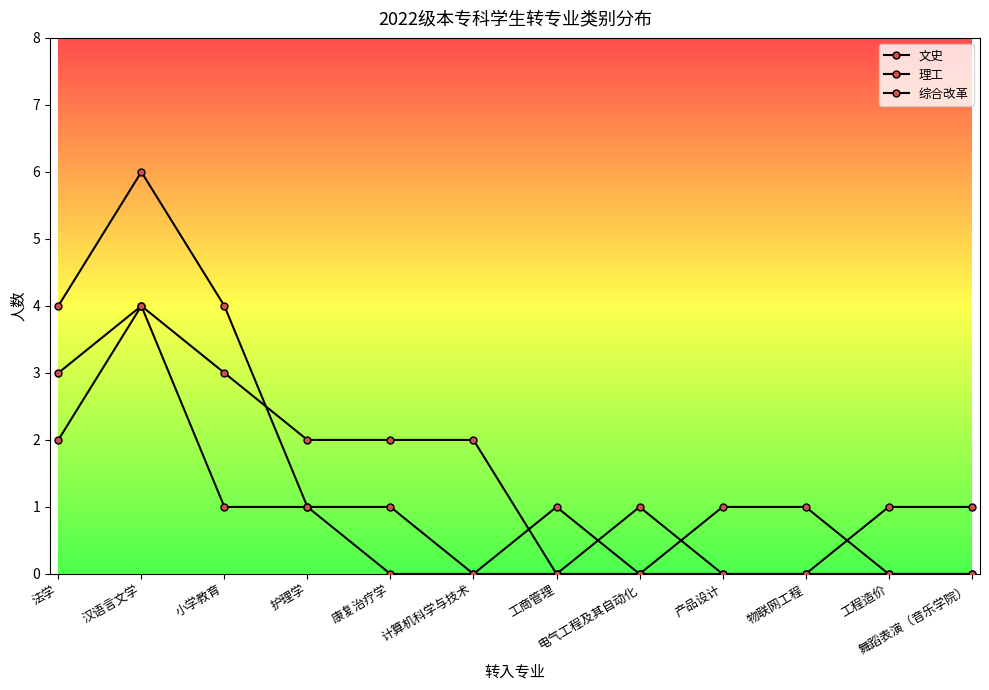

In 综合改革, how many points are lower than both neighbors (excluding endpoints)?

2